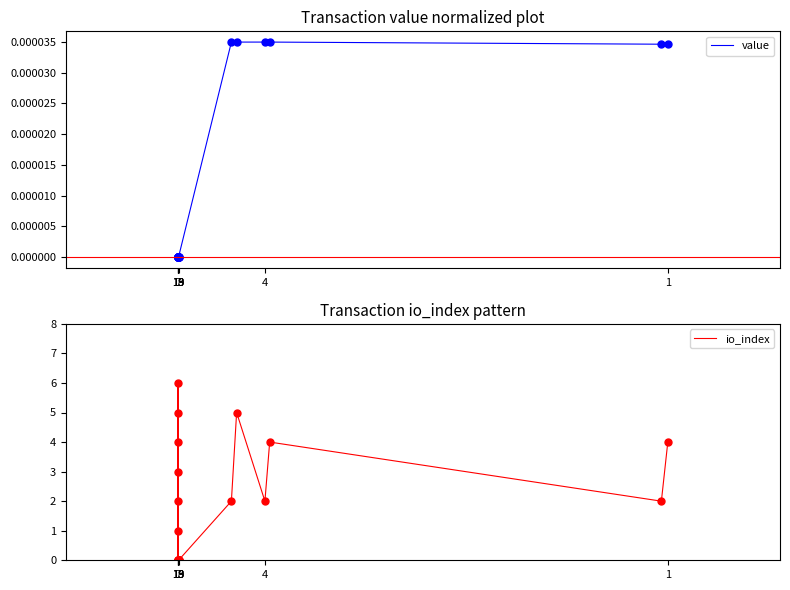

Where is value nearest to the value 0?

7